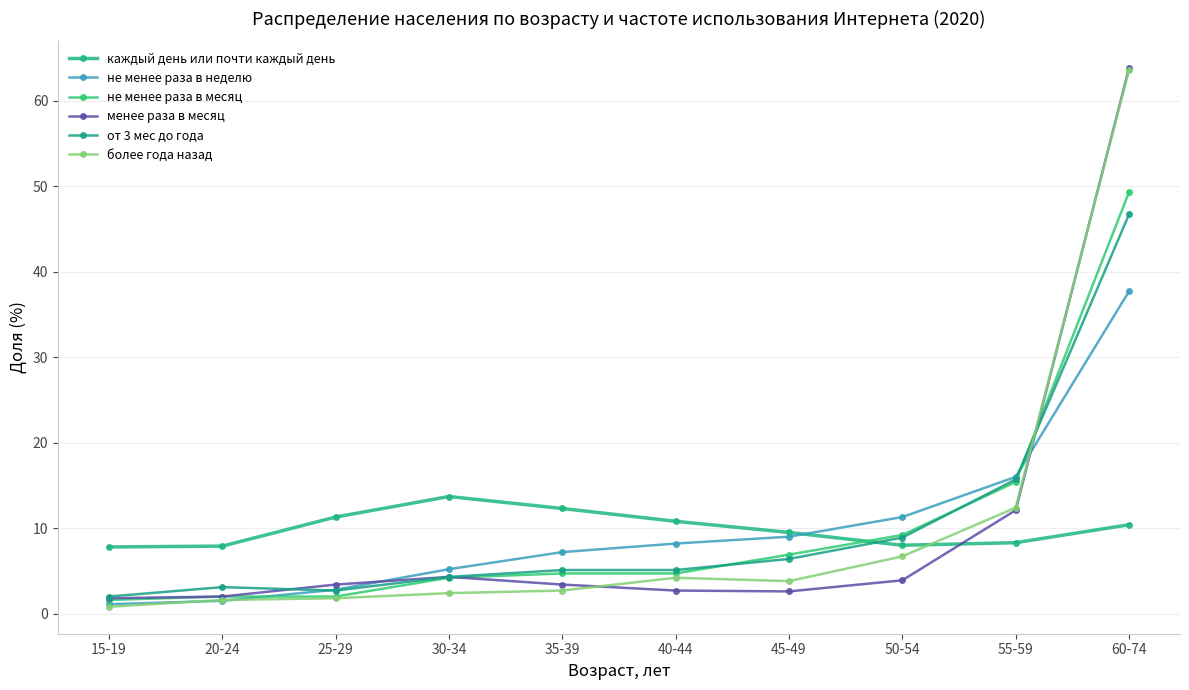

True or false: от 3 мес до года and менее раза в месяц intersect in this chart.

True